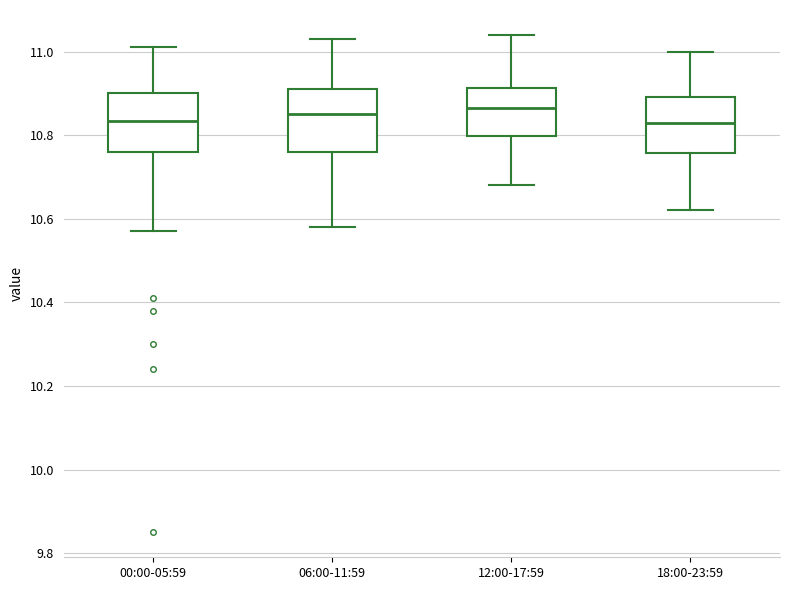

Reading left to right, transcribe this box plot: for each box, give where its median line is, the range the box spans, and where its two whiskers end, as read against the y-axis. The values are not printed on the chart, so give them approximately, as read against the axis.

00:00-05:59: median 10.84, box 10.76 to 10.90, whiskers 10.58 to 11.02
06:00-11:59: median 10.86, box 10.76 to 10.92, whiskers 10.58 to 11.04
12:00-17:59: median 10.86, box 10.80 to 10.92, whiskers 10.68 to 11.04
18:00-23:59: median 10.84, box 10.76 to 10.90, whiskers 10.62 to 11.00